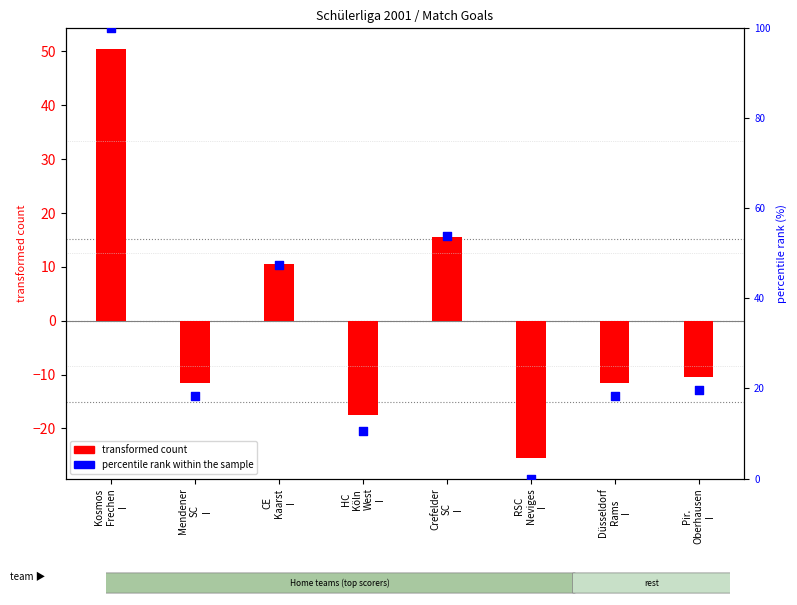

Which series has the widest spread of Y values?

percentile rank within the sample